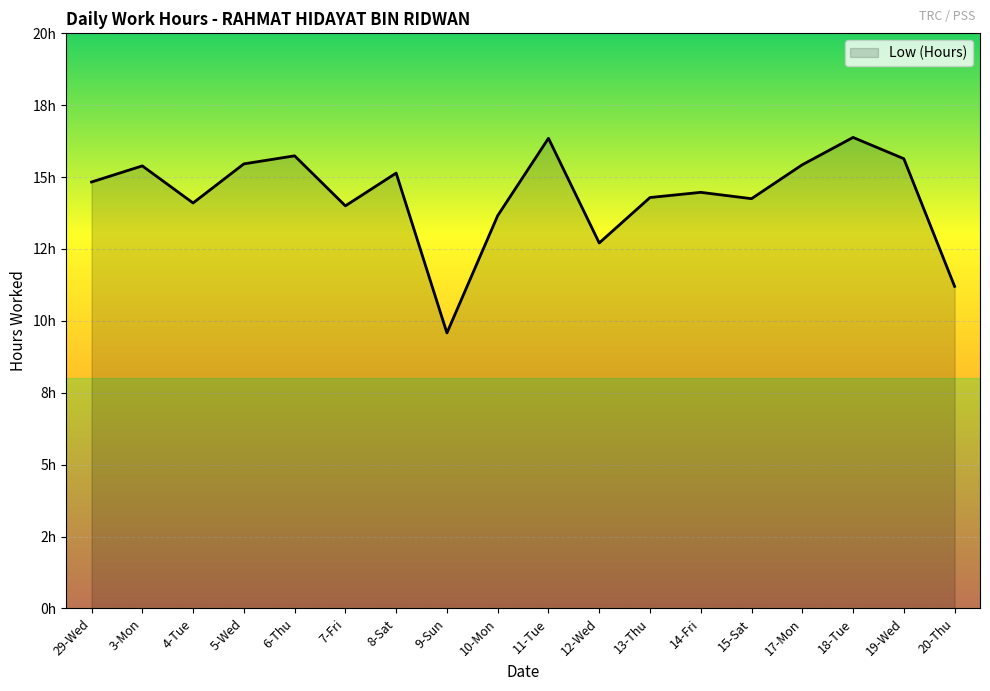

Does the chart have visible grid lines?

Yes